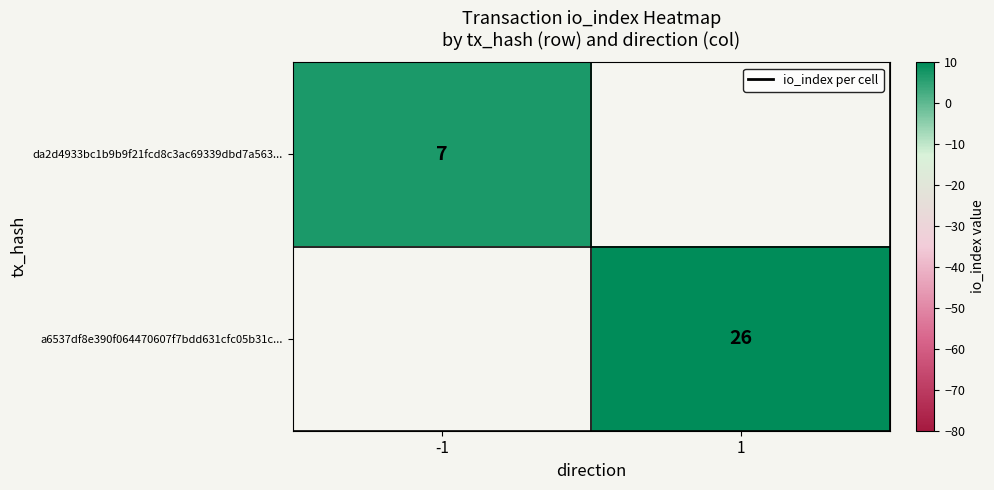

True or false: a6537df8e390f064470607f7bdd631cfc05b31c... has a value of 26 at 1.

True